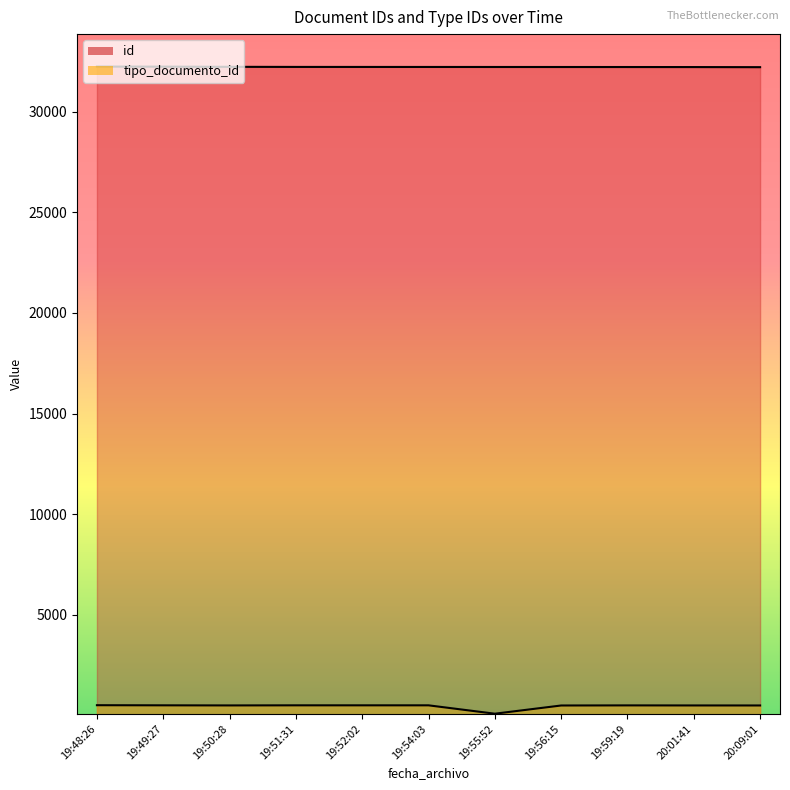

The id series shows 10870 at 20:01:41. True or false?

False